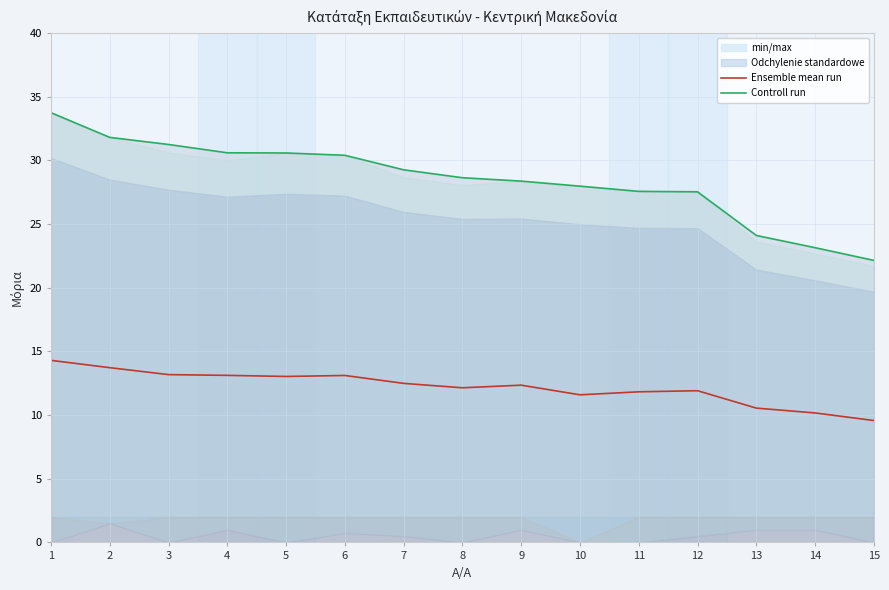

Is the value of Controll run at 14 greater than the value of Ensemble mean run at 3?

Yes